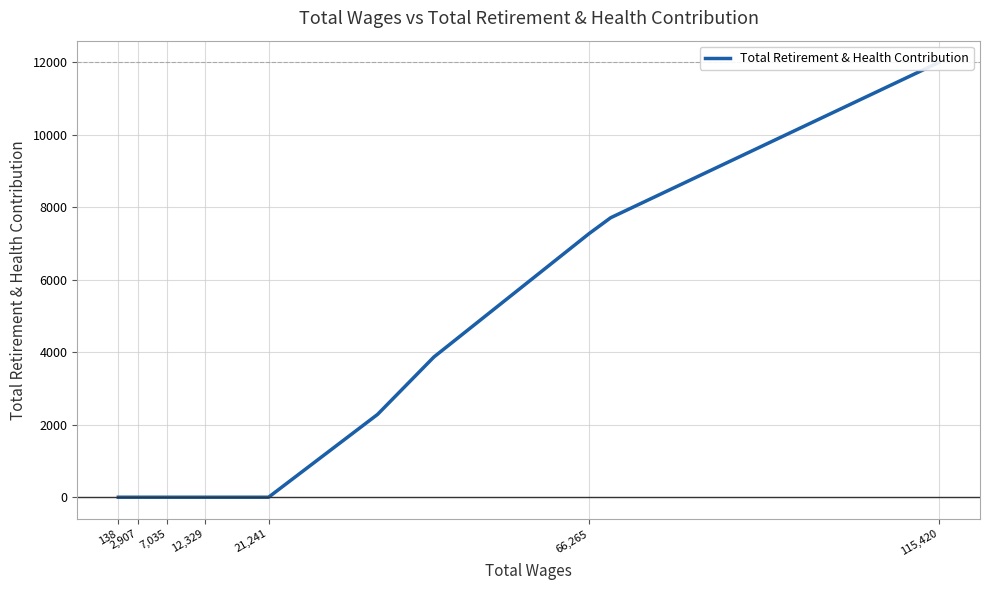

What is the difference between the maximum and minimum values?

11996